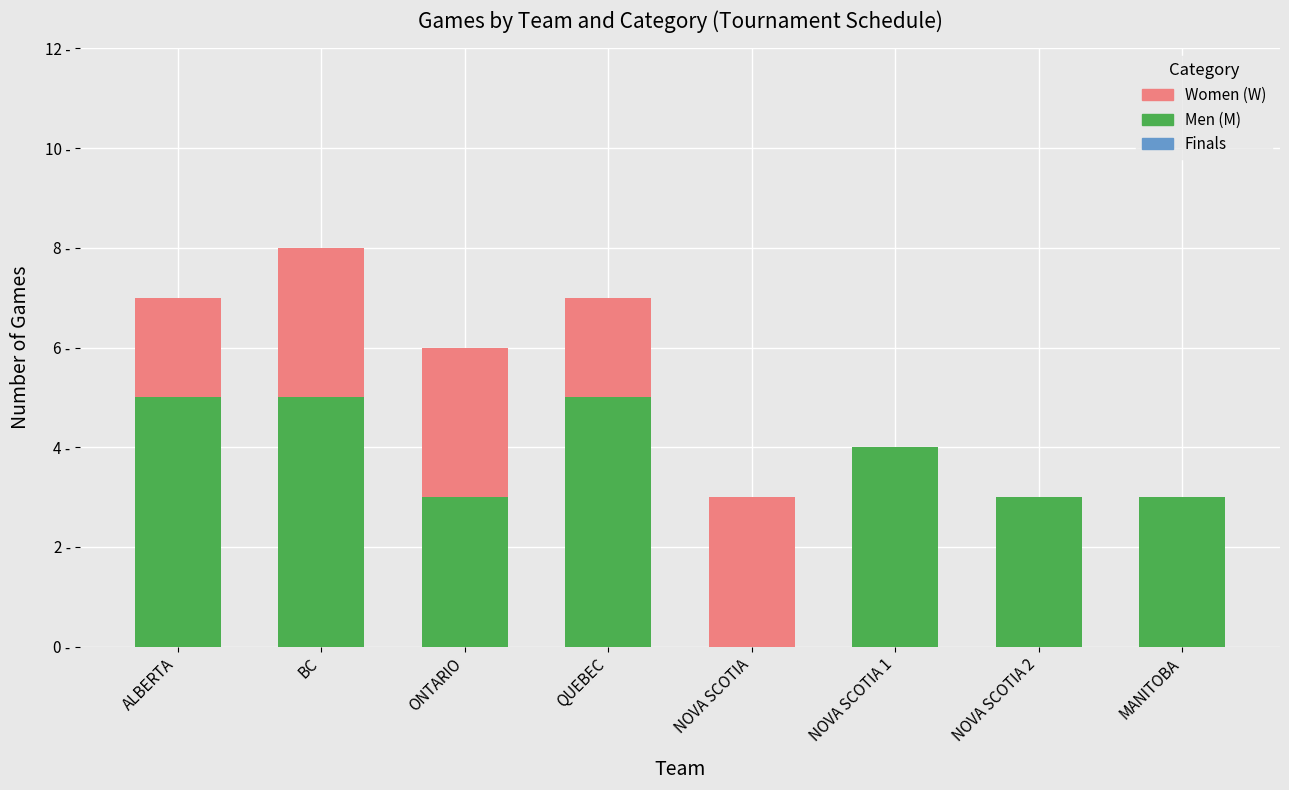

Which has a higher value, NOVA SCOTIA 1 or ALBERTA?

ALBERTA